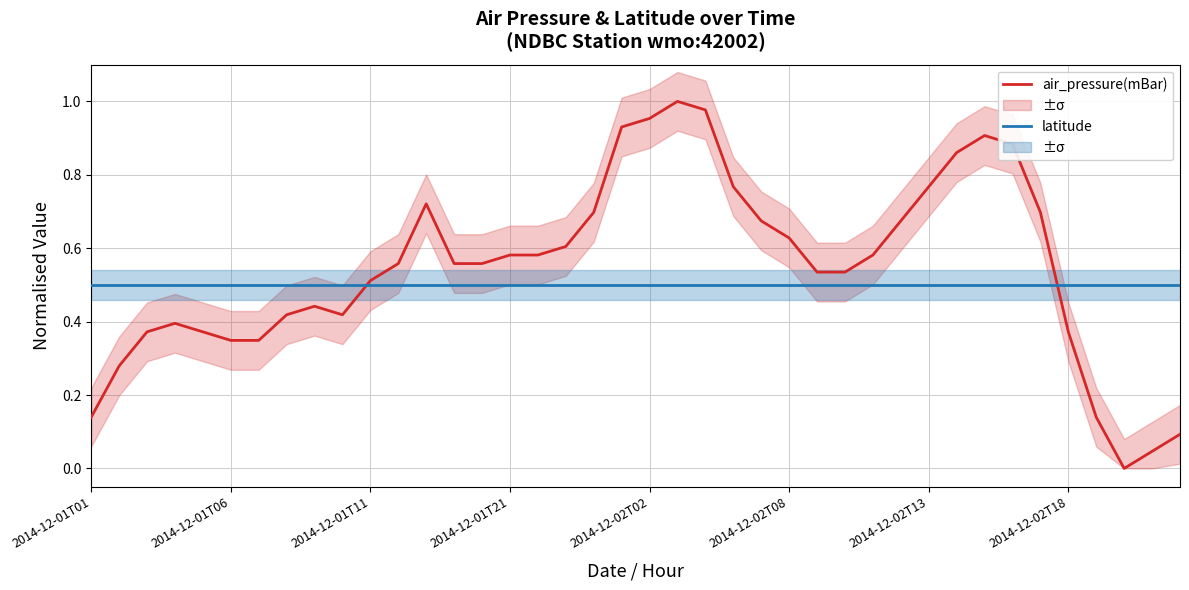

Which series has the largest total across all categories?

air_pressure(mBar)